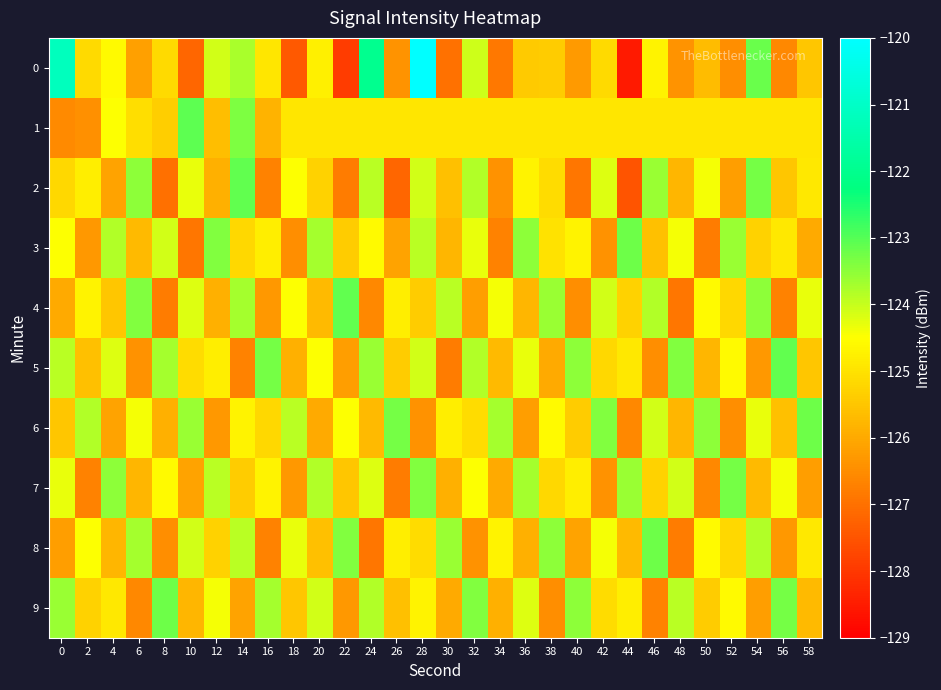

Which label corresponds to the smallest value in the chart?

44